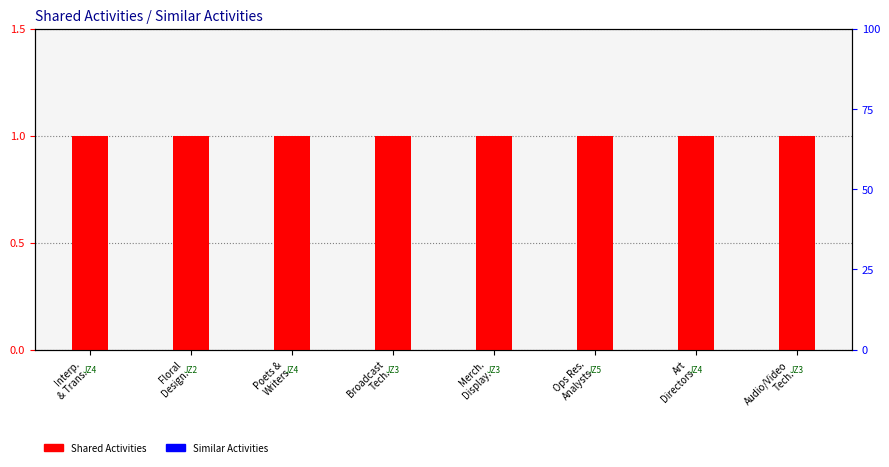

At which label is Similar Activities closest to 0?

Interp.
& Trans.